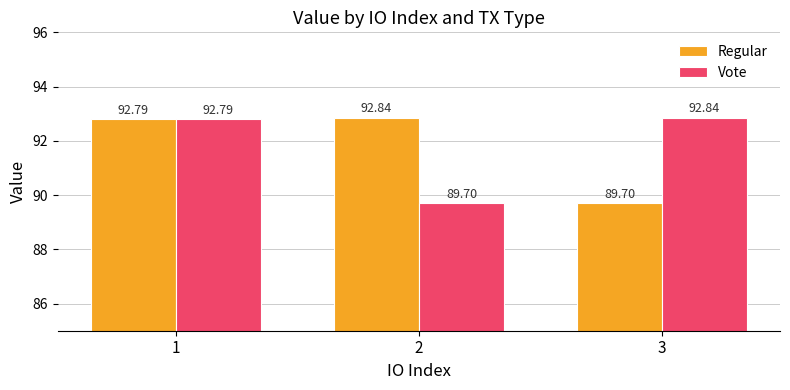

Count the number of data series in this chart.

2